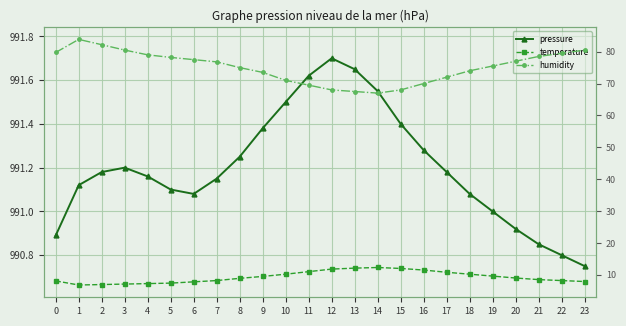

Reading left to right, list all the values displayed in this chart.

pressure: 990.9	991.1	991.2	991.2	991.2	991.1	991.1	991.1	991.2	991.4	991.5	991.6	991.7	991.6	991.5	991.4	991.3	991.2	991.1	991.0	990.9	990.9	990.8	990.8
temperature: 8.1	6.8	7.0	7.1	7.2	7.4	7.8	8.2	8.9	9.5	10.2	11.0	11.8	12.1	12.3	12.0	11.5	10.8	10.2	9.6	9.0	8.5	8.2	7.9
humidity: 79.8	83.8	82.2	80.5	79.0	78.2	77.5	76.8	75.0	73.5	71.0	69.5	68.0	67.5	67.0	68.0	70.0	72.0	74.0	75.5	77.0	78.5	79.5	80.5